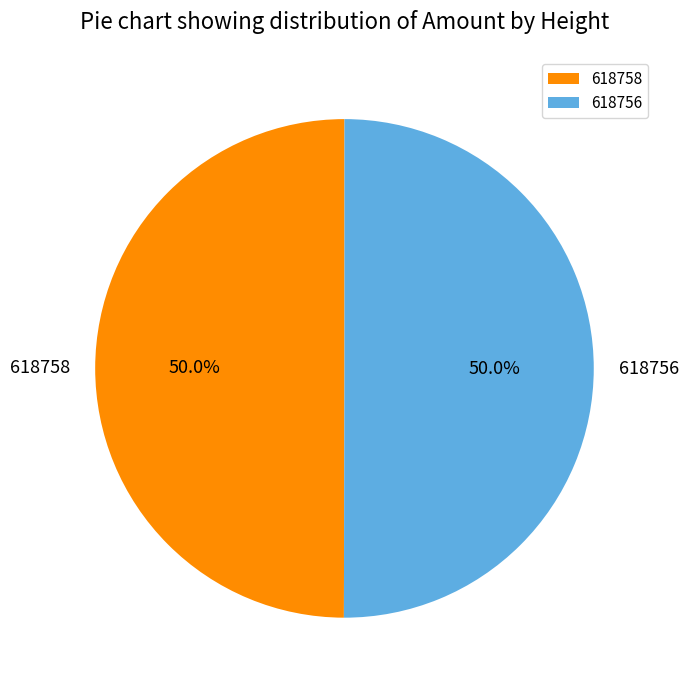

To the nearest percent, what percentage of the pie is 618758?

50%